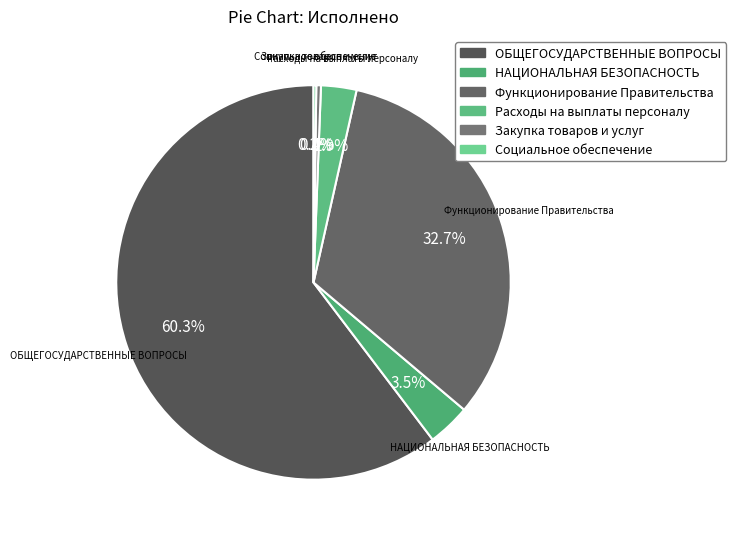

Approximately how many times larger is the value at ОБЩЕГОСУДАРСТВЕННЫЕ ВОПРОСЫ compared to Закупка товаров и услуг?

159.1